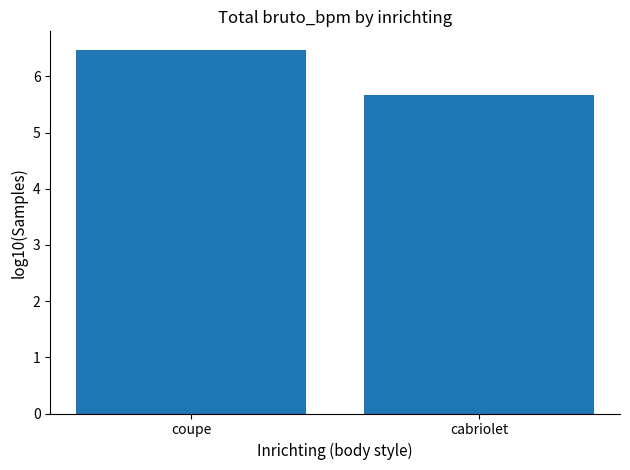

What position from the right is cabriolet?

1